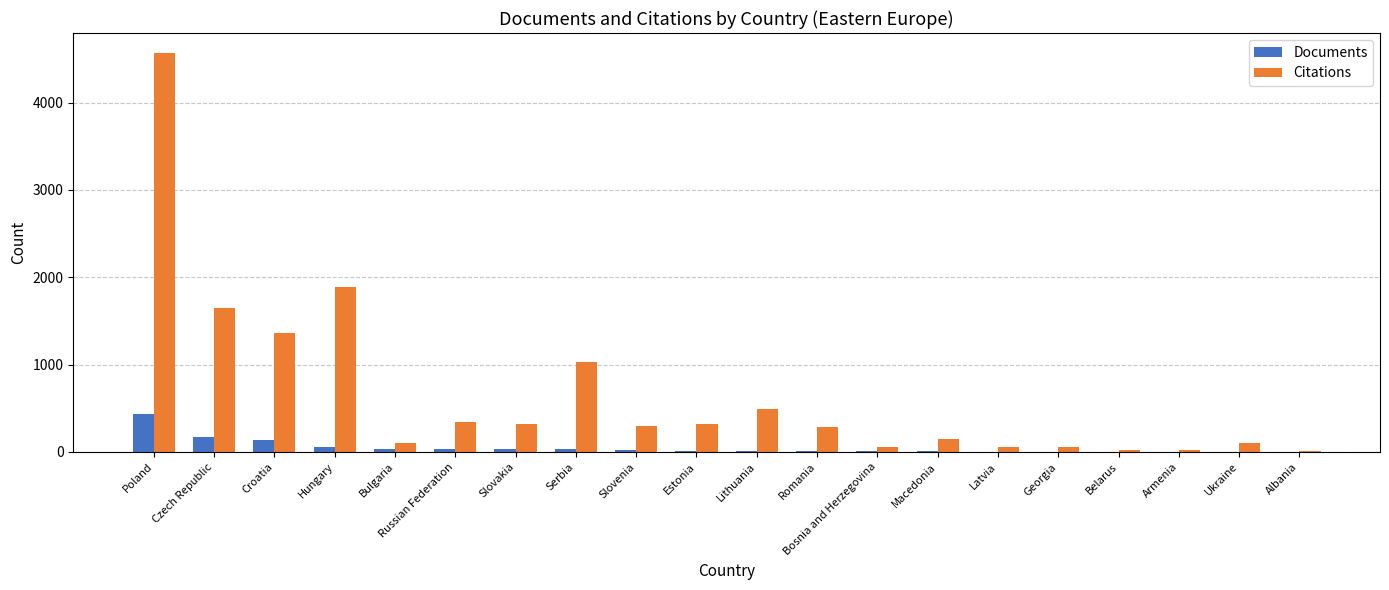

What are all the series names shown in the legend?

Documents, Citations